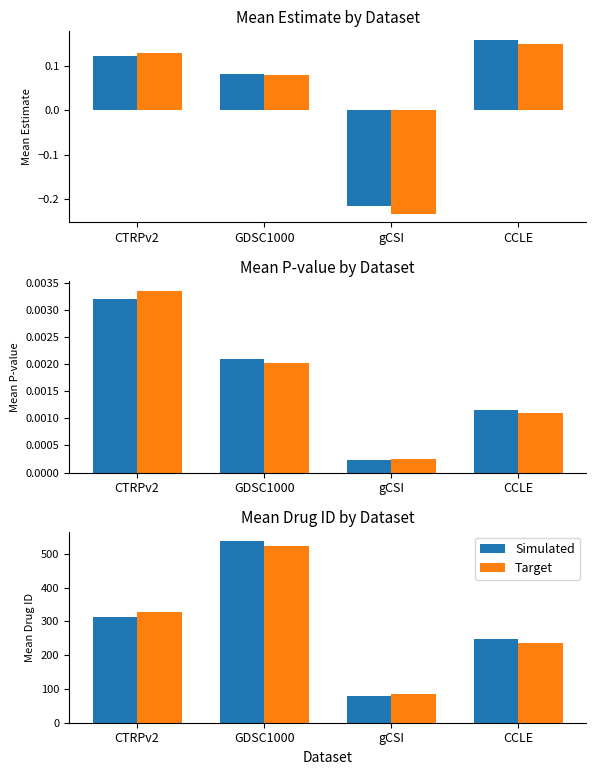

Are the bars grouped side by side (vs. stacked)?

Yes